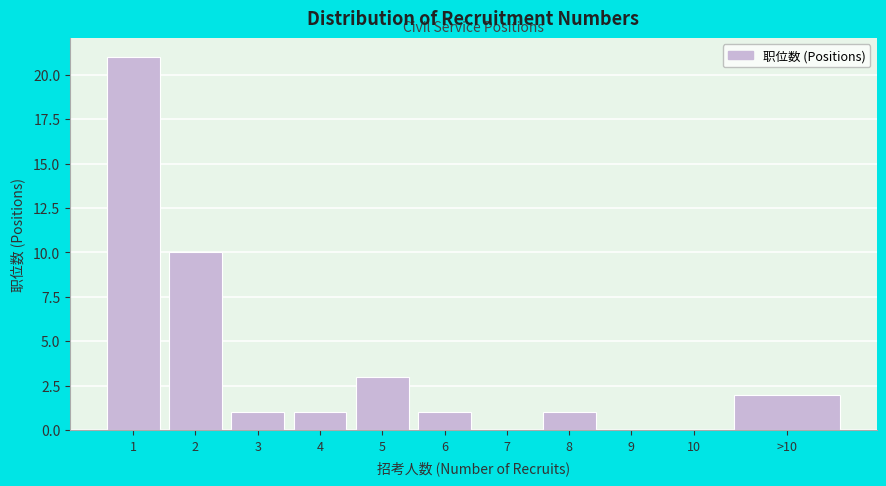

Reading left to right, extract all data points from this chart.

1=21	2=10	3=1	4=1	5=3	6=1	7=0	8=1	9=0	10=0	>10=2